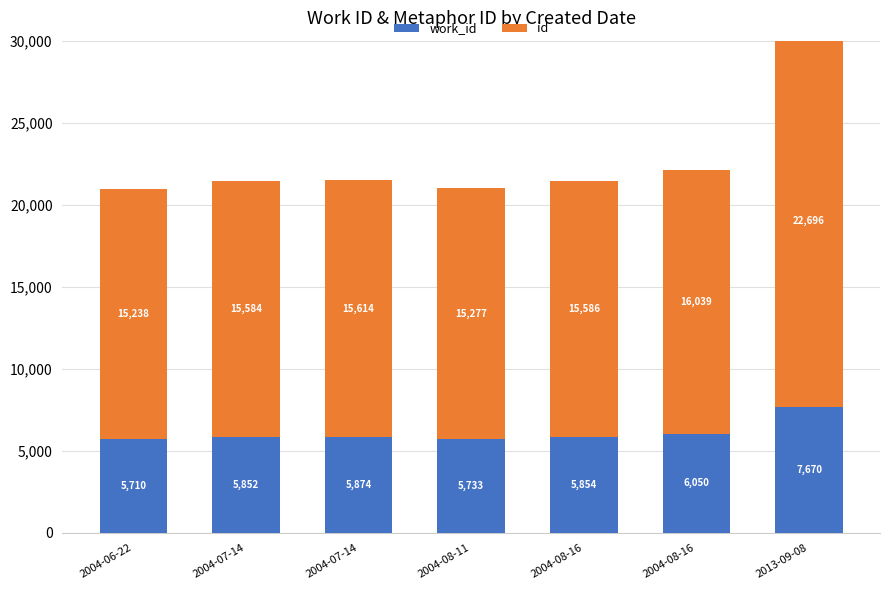

How many groups of bars are there?

7